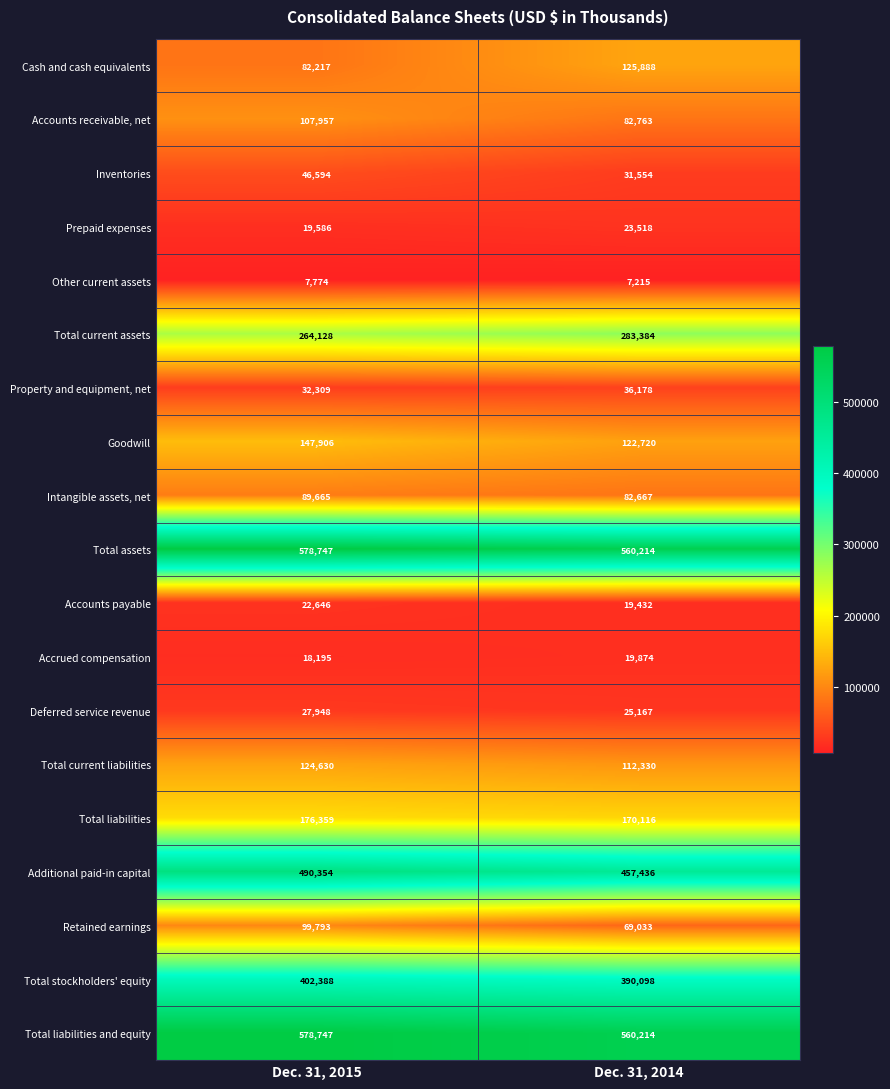

What is the sum of the Deferred service revenue values at Dec. 31, 2015 and Dec. 31, 2014?

53115